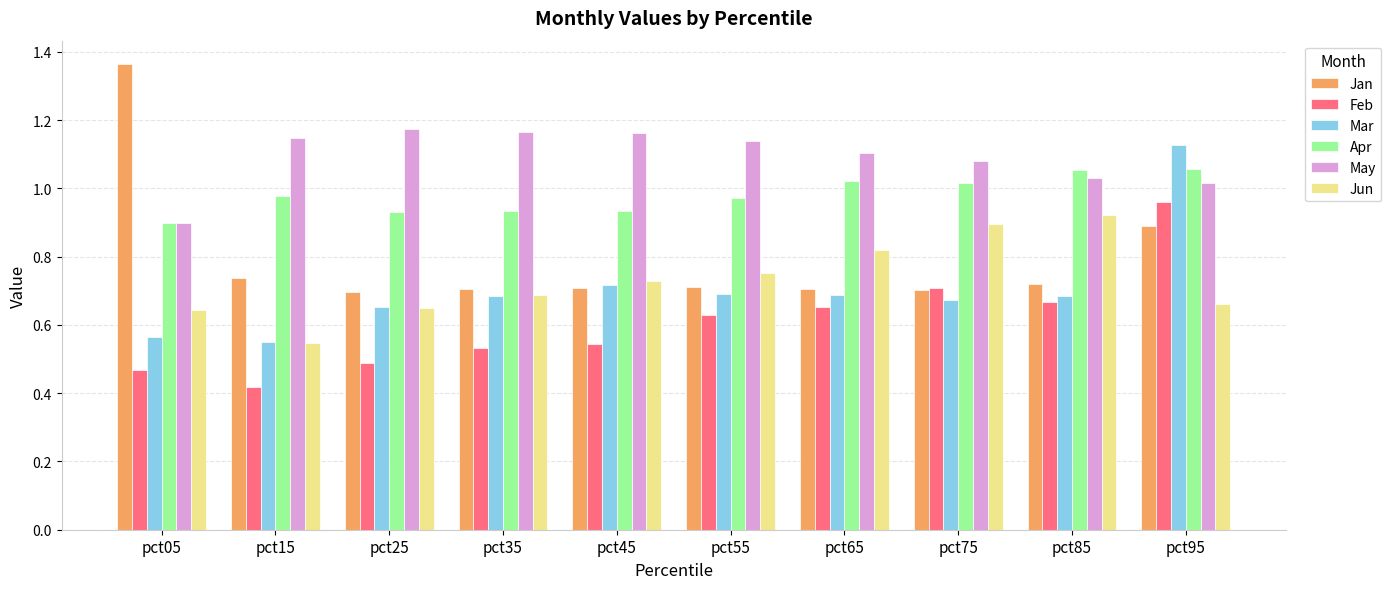

At which category does the chart reach its peak across all series?

pct05